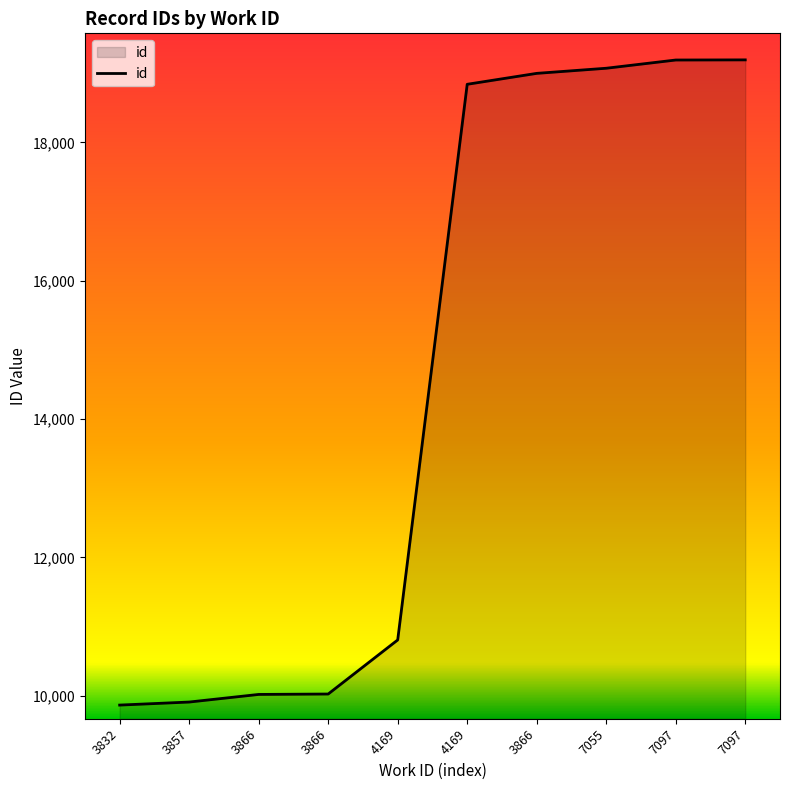

Does the chart display data point markers on the line(s)?

No